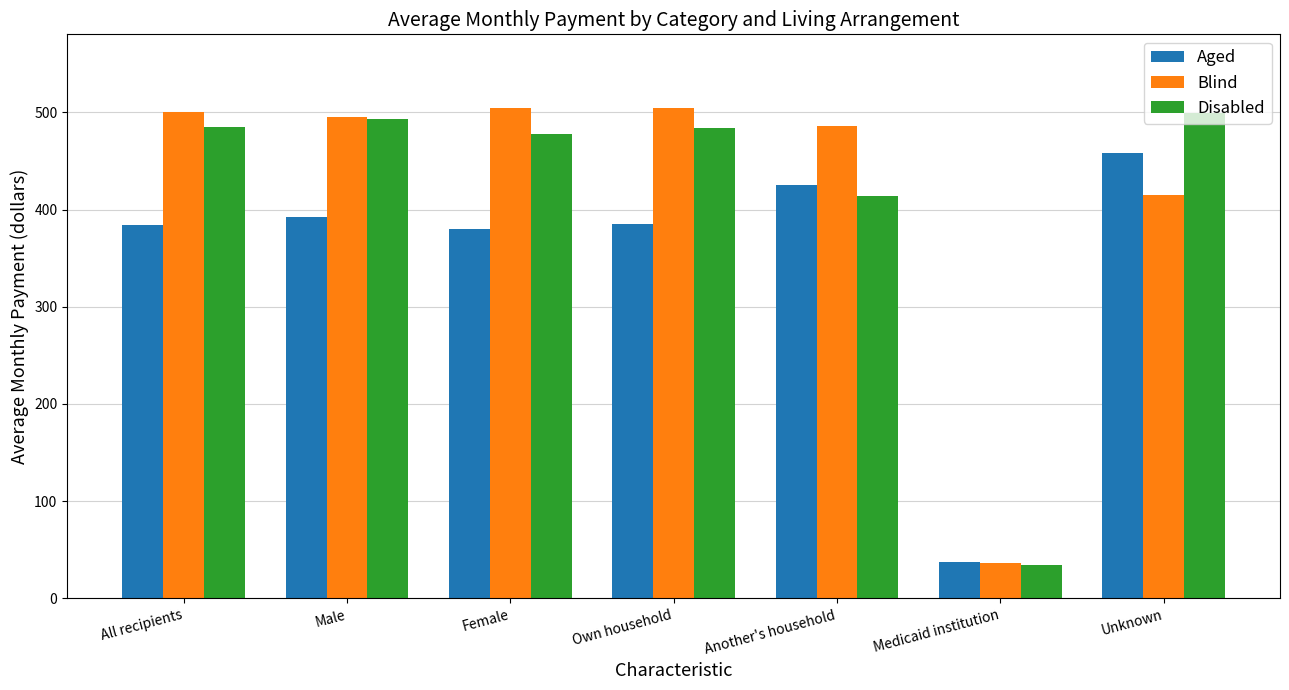

Between All recipients and Medicaid institution, which series saw the biggest shift?

Blind